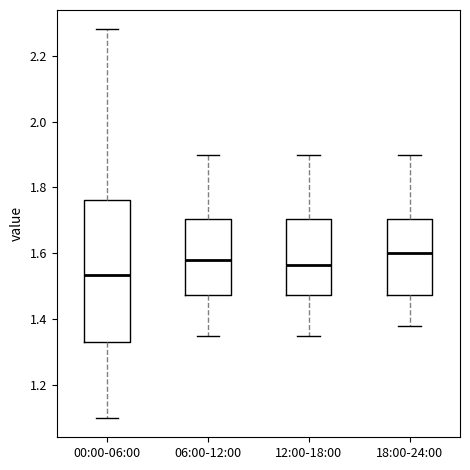

Where does the lower whisker of the box for 06:00-12:00 end on the y-axis? The values are not printed on the chart, so give them approximately, as read against the axis.

1.36